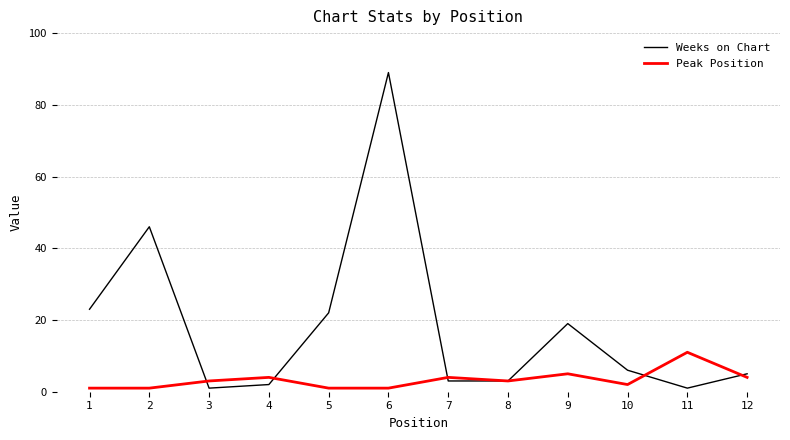

Where do Weeks on Chart and Peak Position first cross each other?

2 and 3